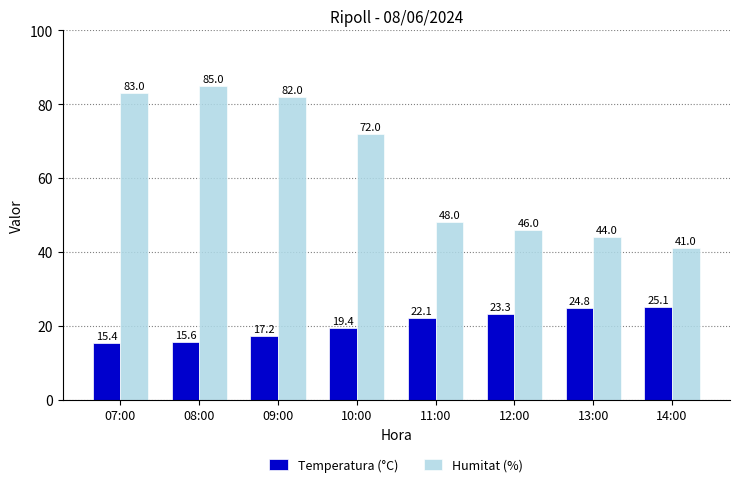

How many bars are there in total?

16